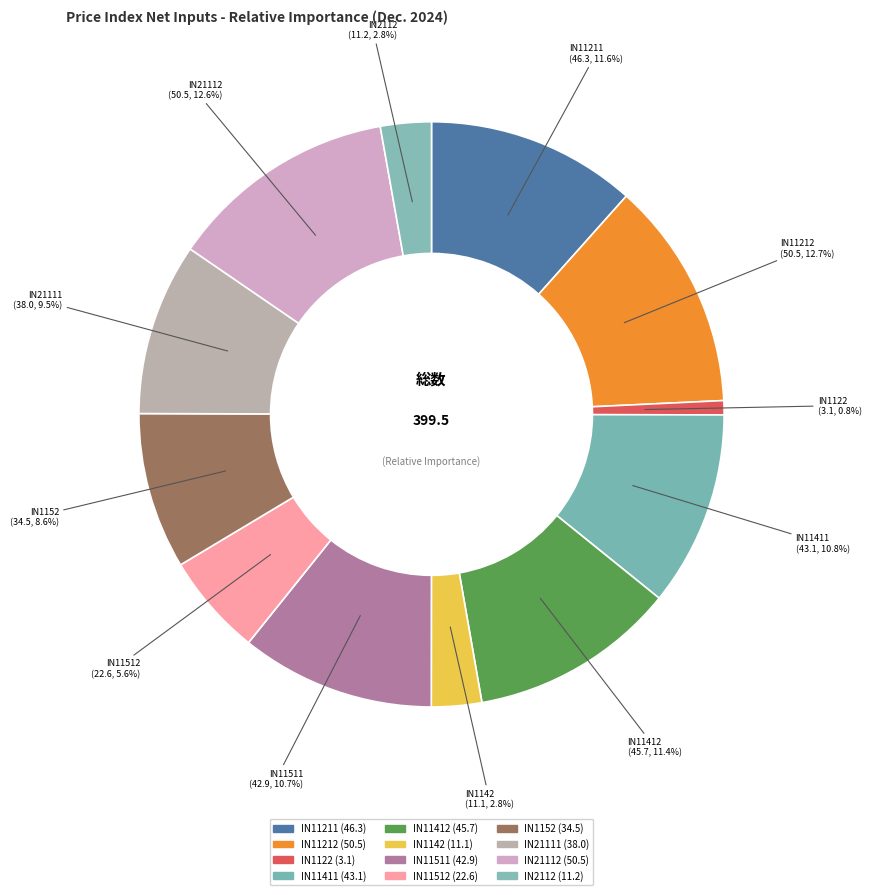

Between IN11511 and IN2112, which is larger?

IN11511